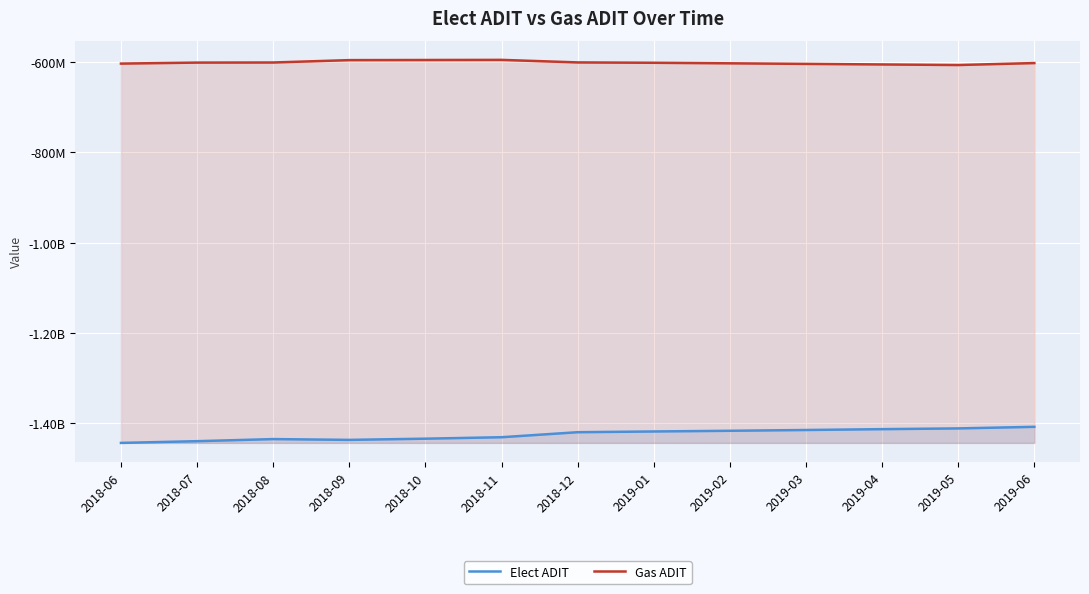

Is it true that Gas ADIT equals -595027439.0 at 2018-11?

True